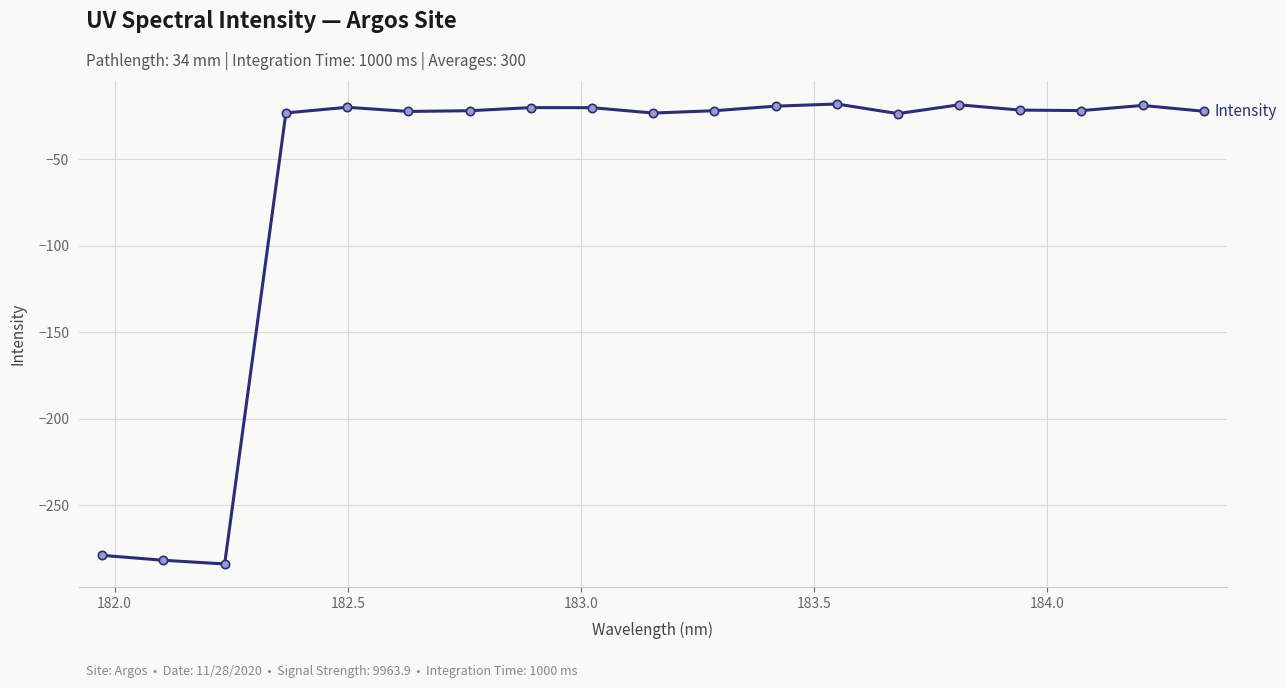

Count the number of categories in the chart.

19